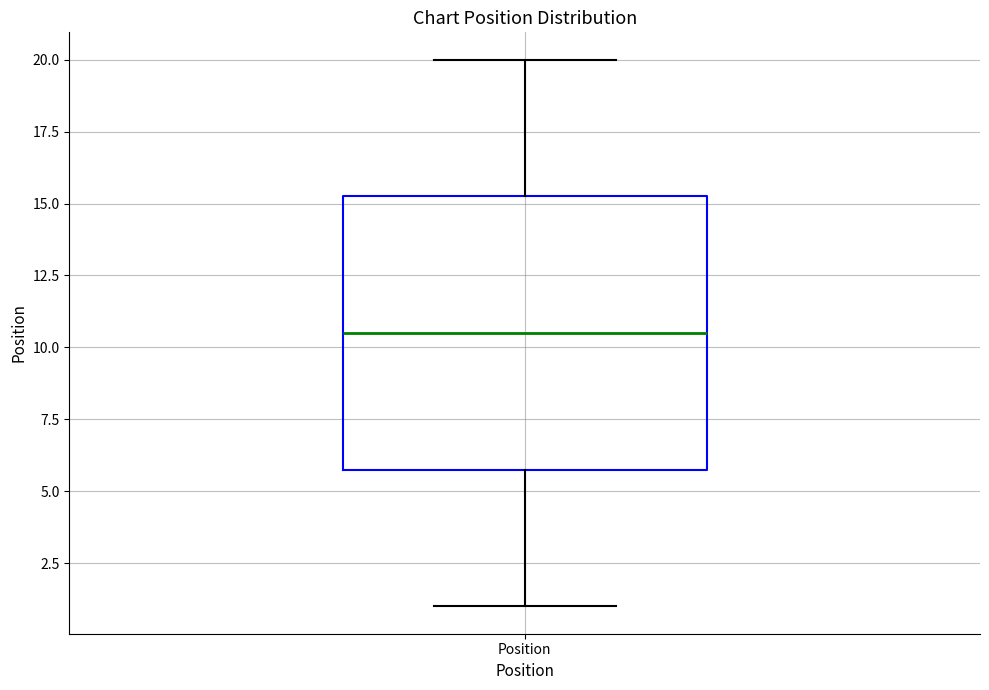

Where is the lower edge of the box for Position on the y-axis? The values are not printed on the chart, so give them approximately, as read against the axis.

6.0